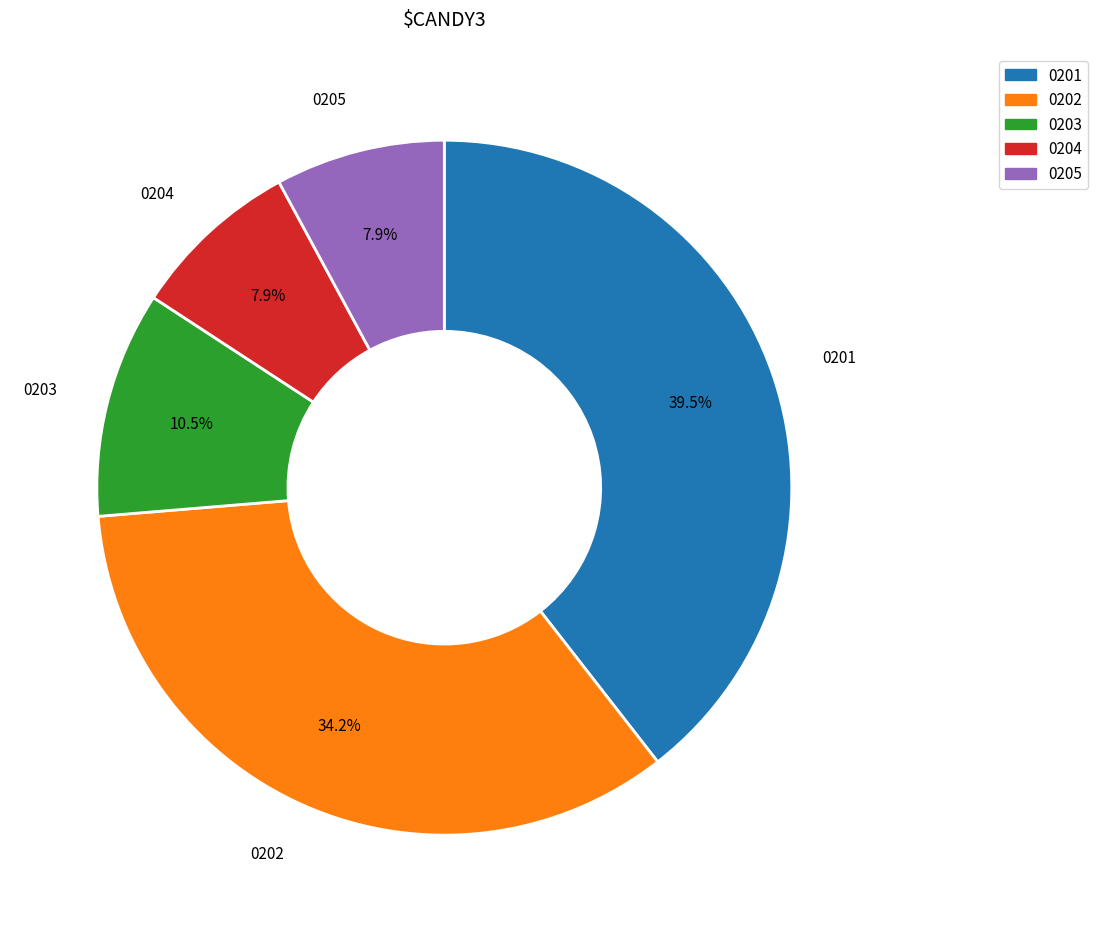

Is there a majority slice in this chart?

No